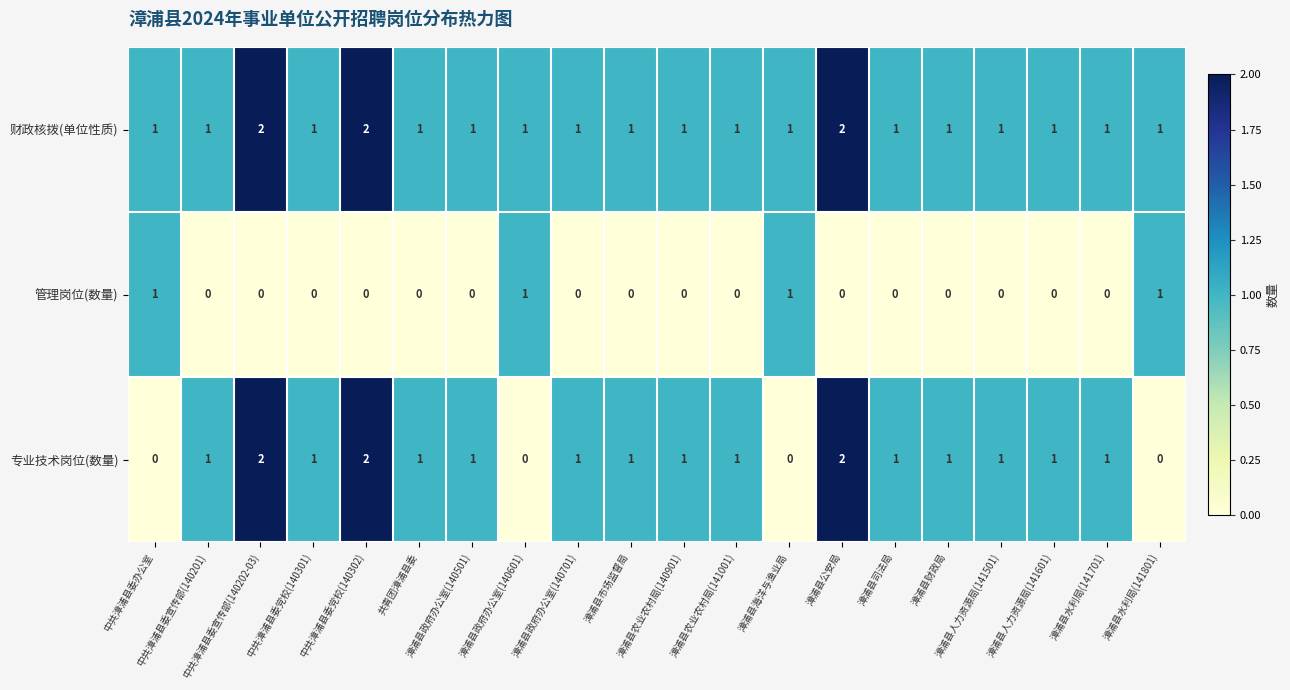

Which series has the largest total across all categories?

财政核拨(单位性质)